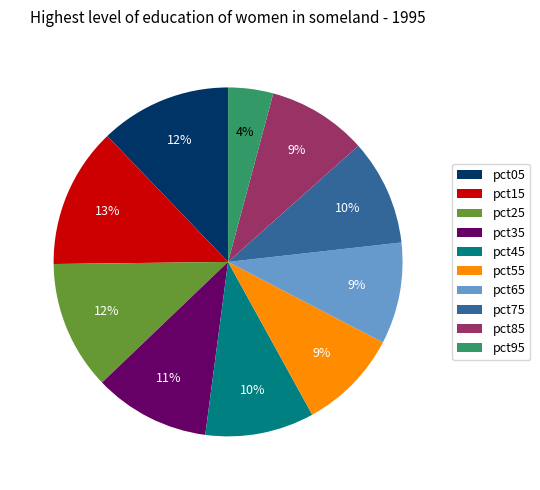

To the nearest percent, what is the average slice percentage?

10%